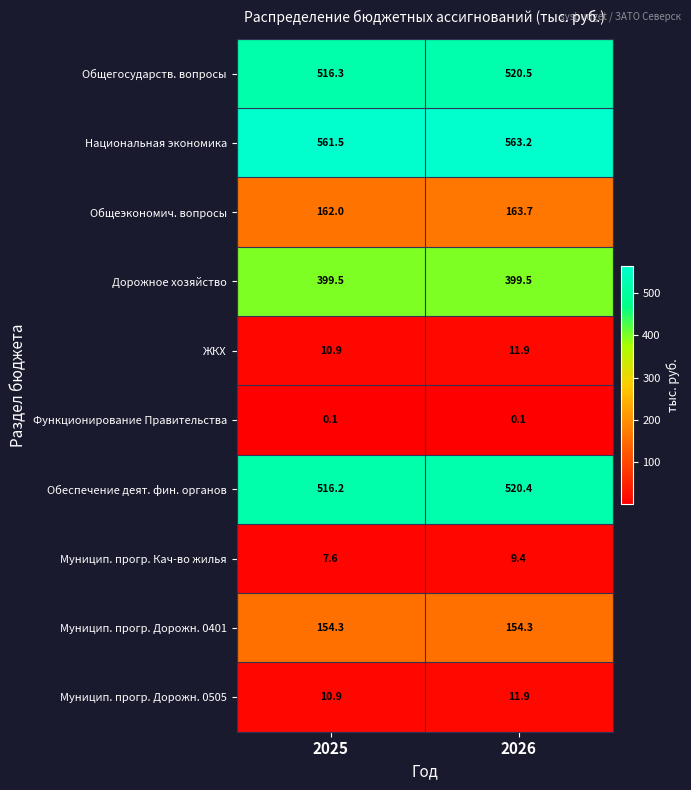

What is the sum of all Общегосударств. вопросы values?

1036.8